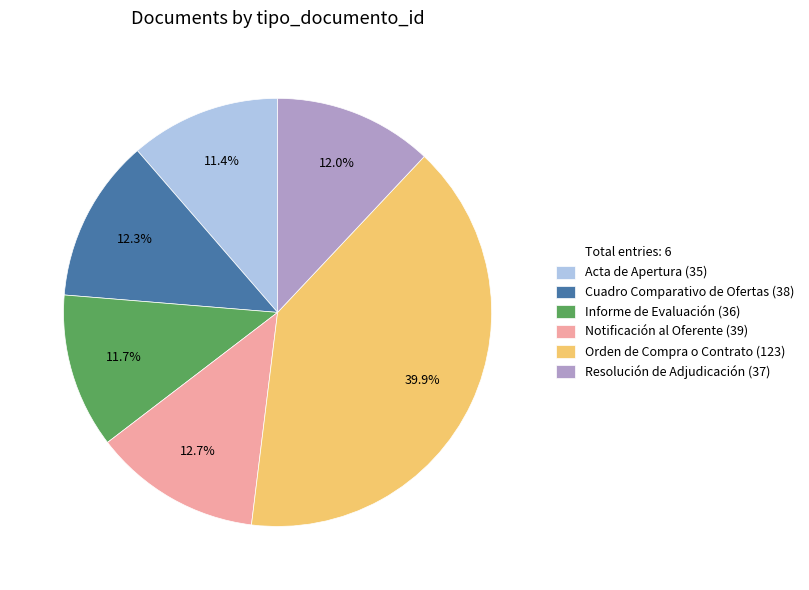

Is there a majority slice in this chart?

No